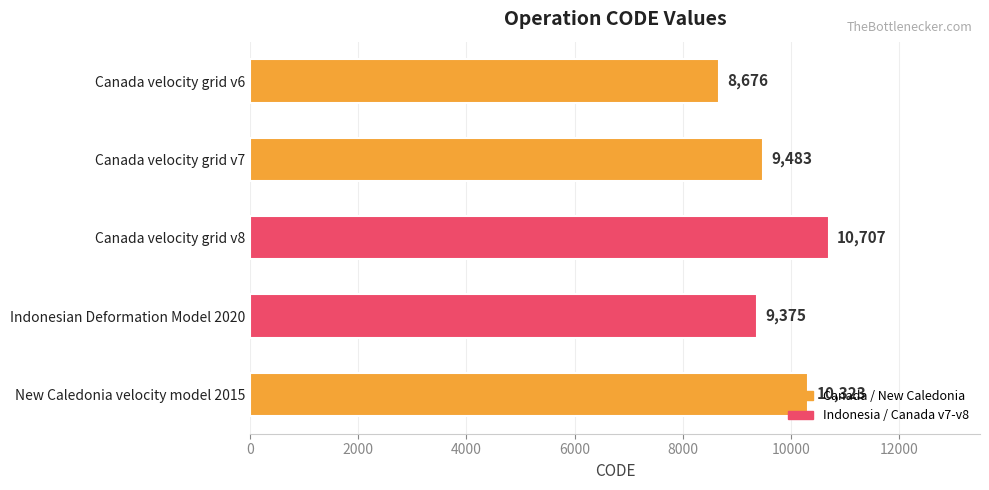

What is the change in value from Canada velocity grid v8 to New Caledonia velocity model 2015?

-384